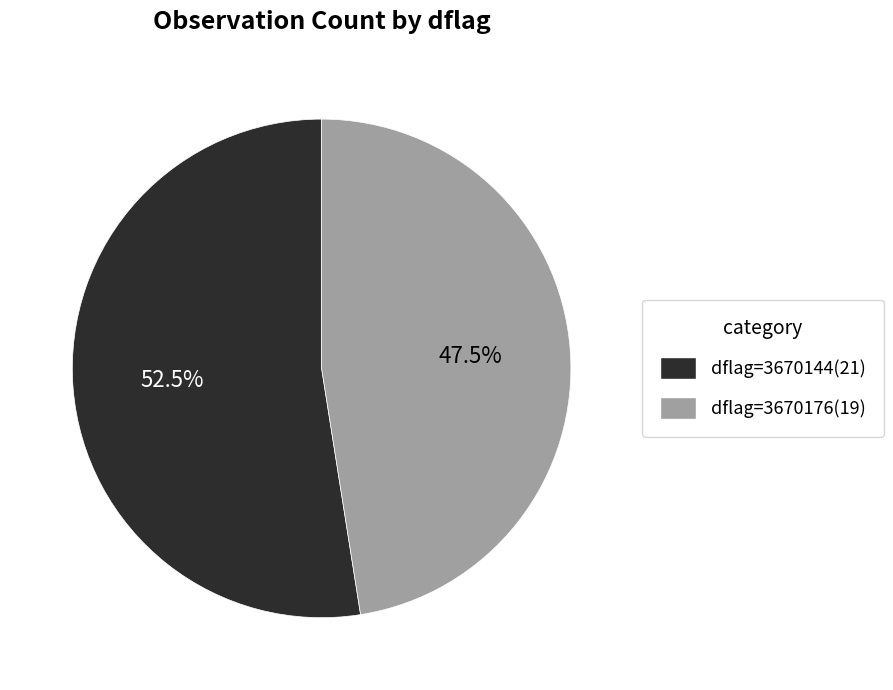

Does any single category account for the majority?

Yes